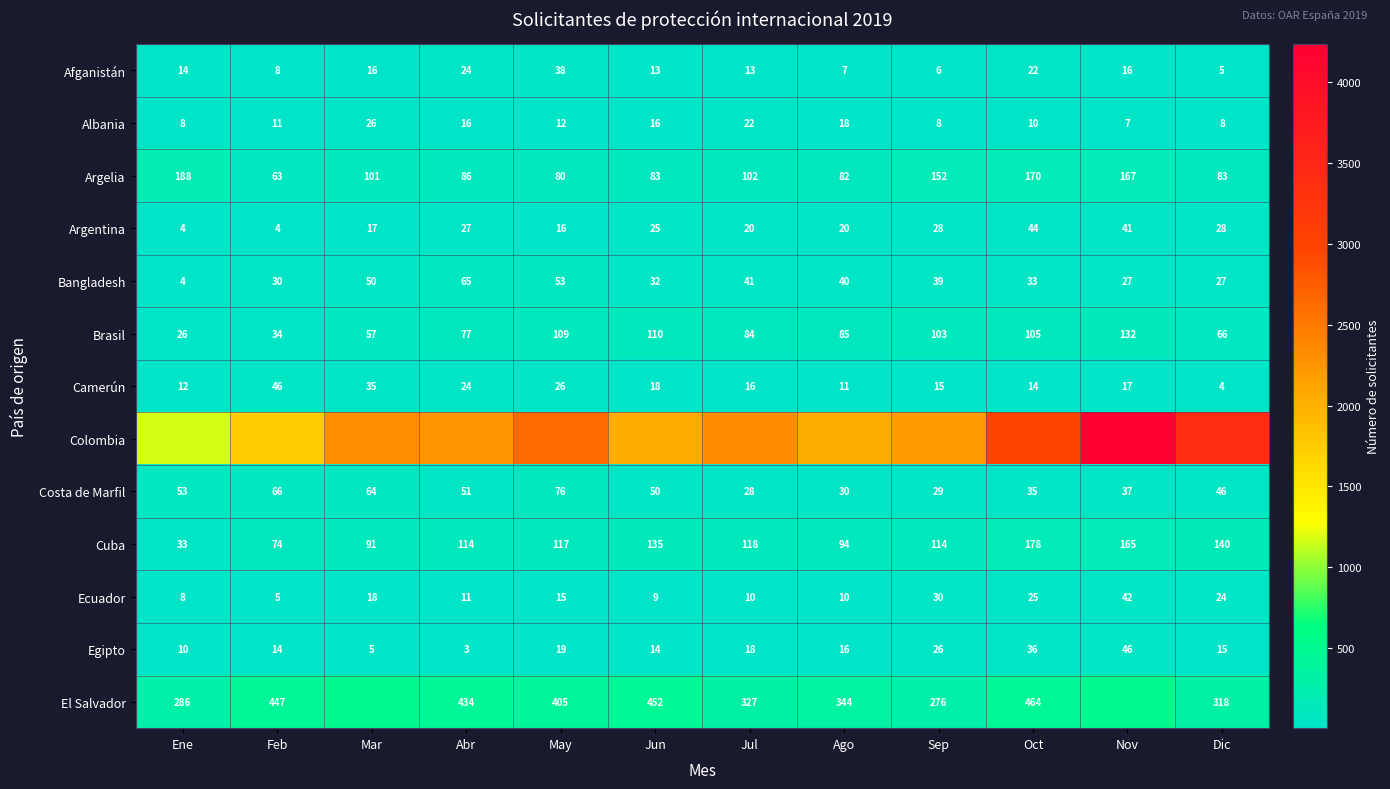

How many values in the Ecuador series are below 15?

6